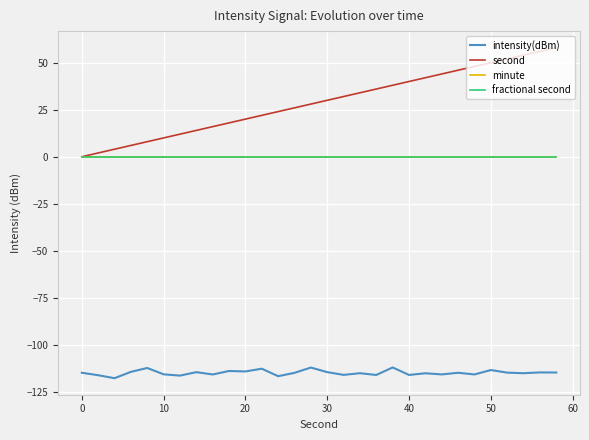

Does the chart display data point markers on the line(s)?

No